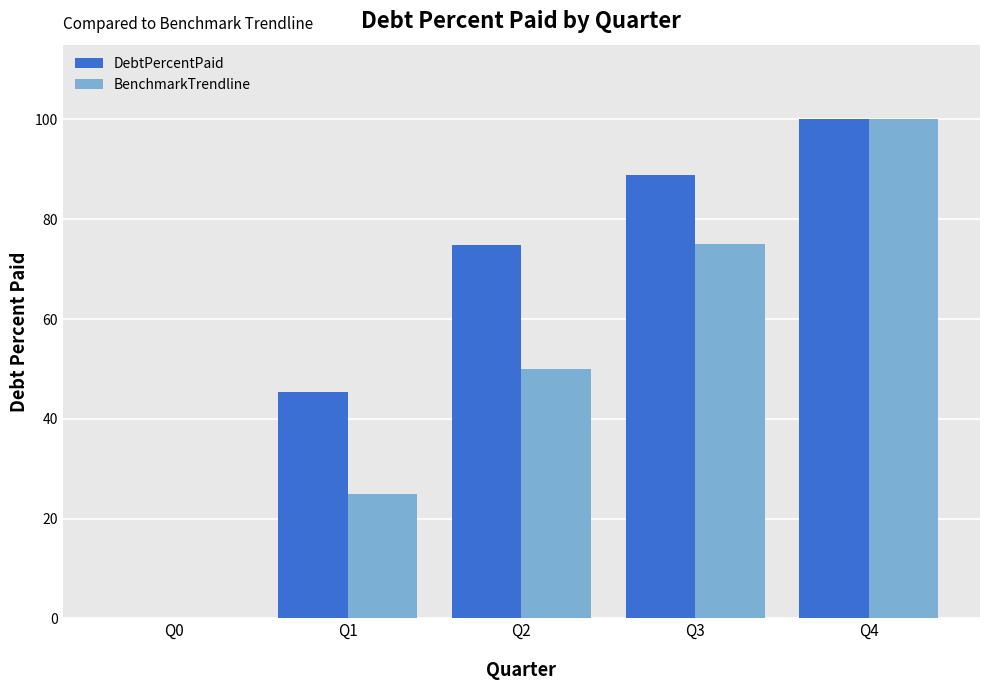

Which series has the largest total across all categories?

DebtPercentPaid